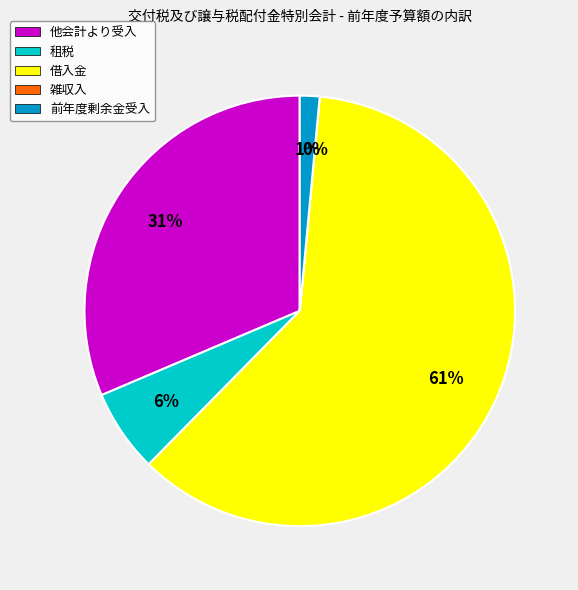

What is the largest slice in the pie chart?

借入金